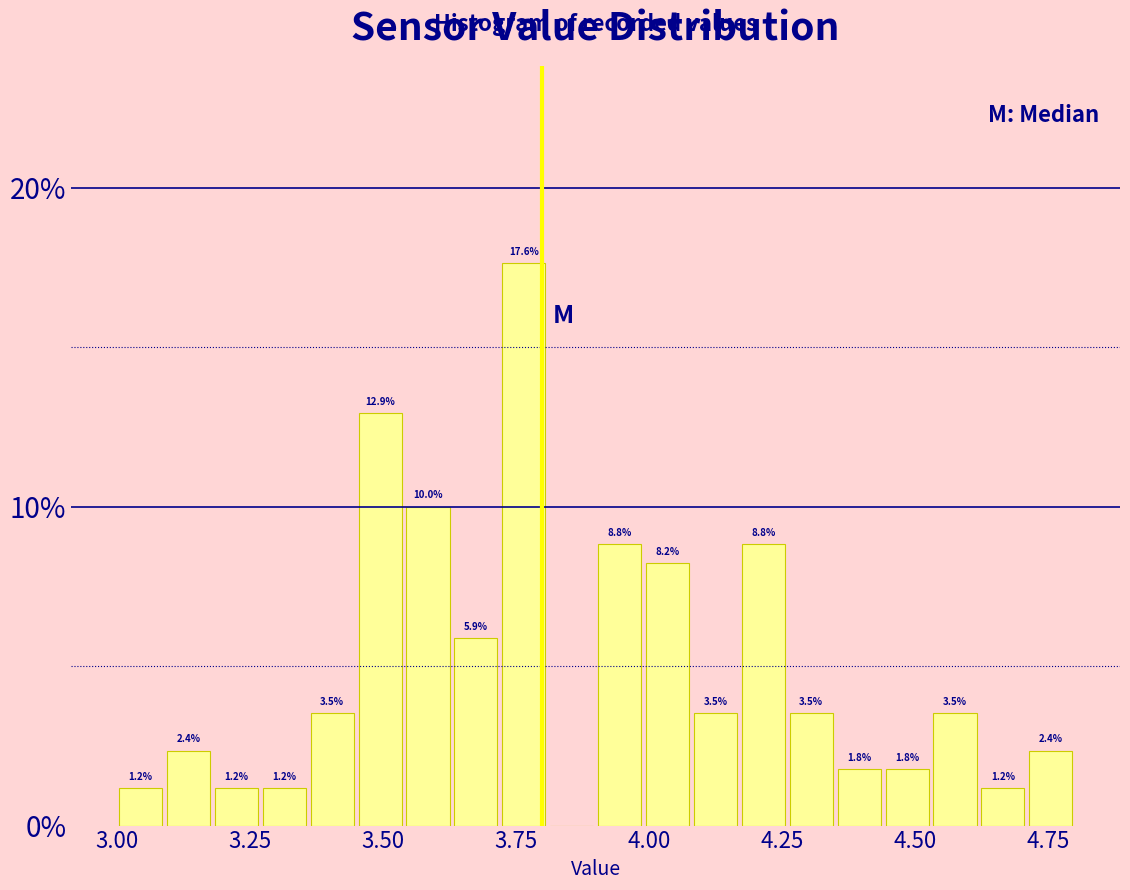

Around what value on the x-axis is the tallest bar? Give the approximate position of its centre, as read against the axis.

3.75